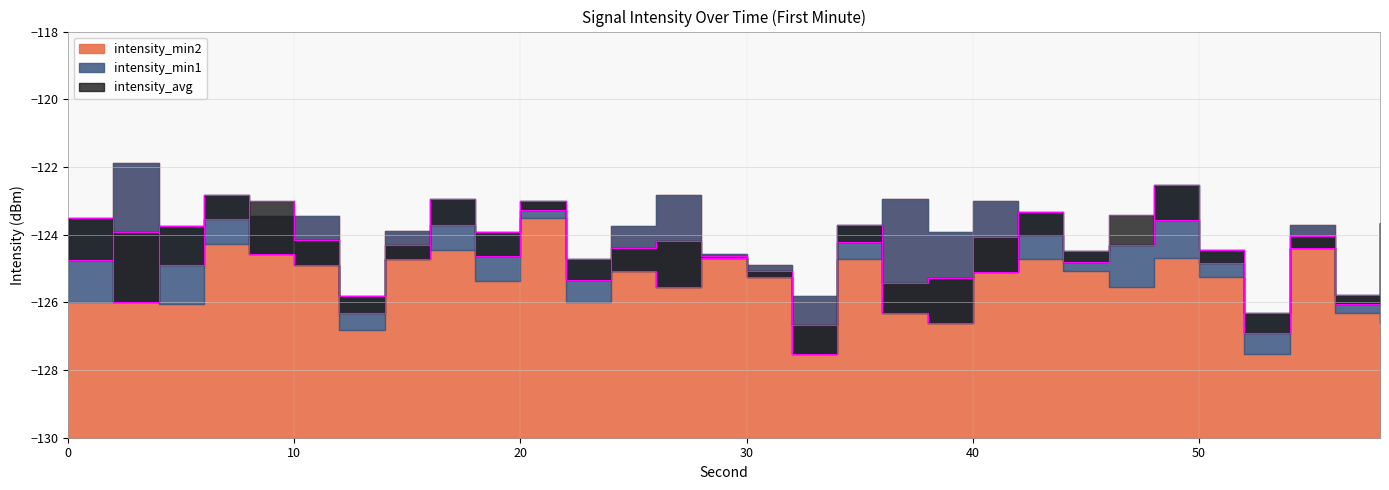

True or false: intensity_min1 has more than 1 interior local peaks.

True